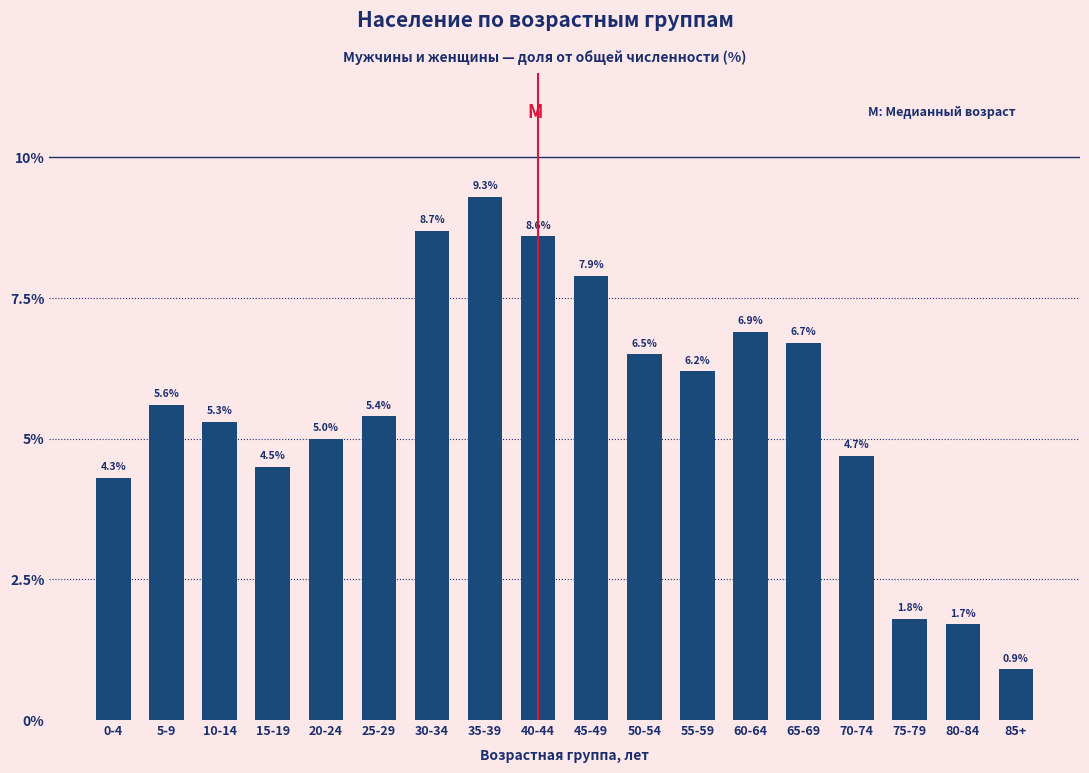

Reading left to right, list all the values displayed in this chart.

4.3	5.6	5.3	4.5	5.0	5.4	8.7	9.3	8.6	7.9	6.5	6.2	6.9	6.7	4.7	1.8	1.7	0.9